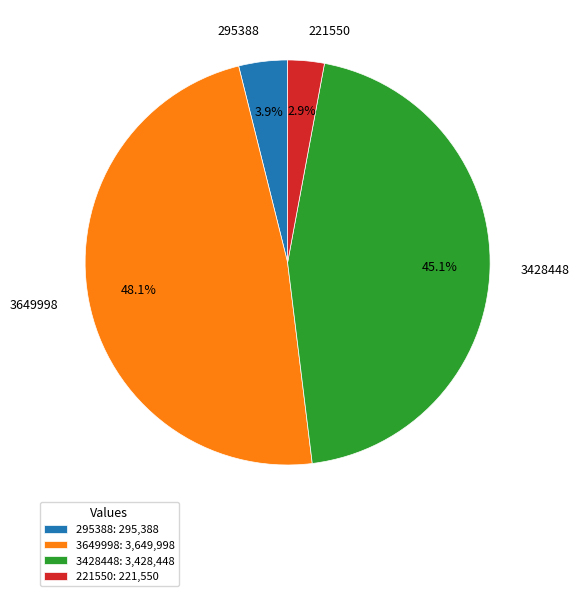

Rank the categories by value from lowest to highest.

221550, 295388, 3428448, 3649998